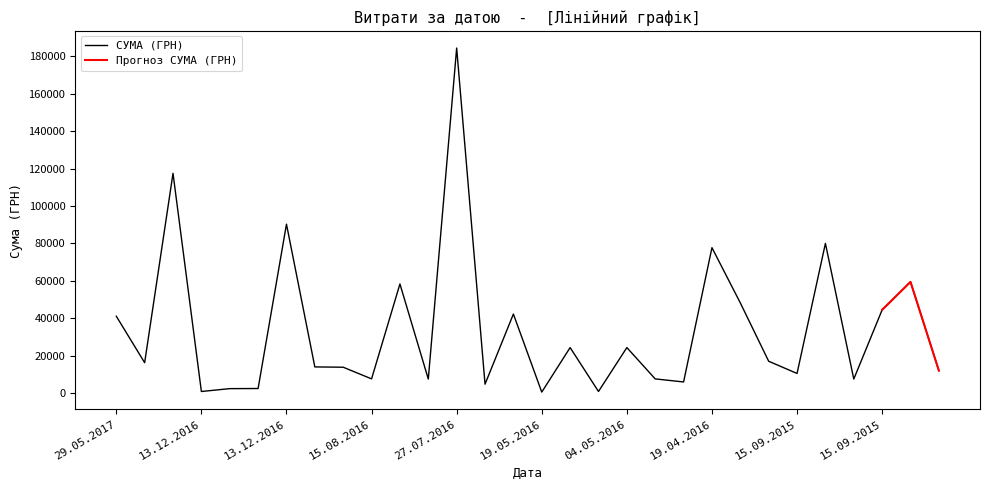

Between 15.09.2015 and 13.12.2016, which is larger?

15.09.2015